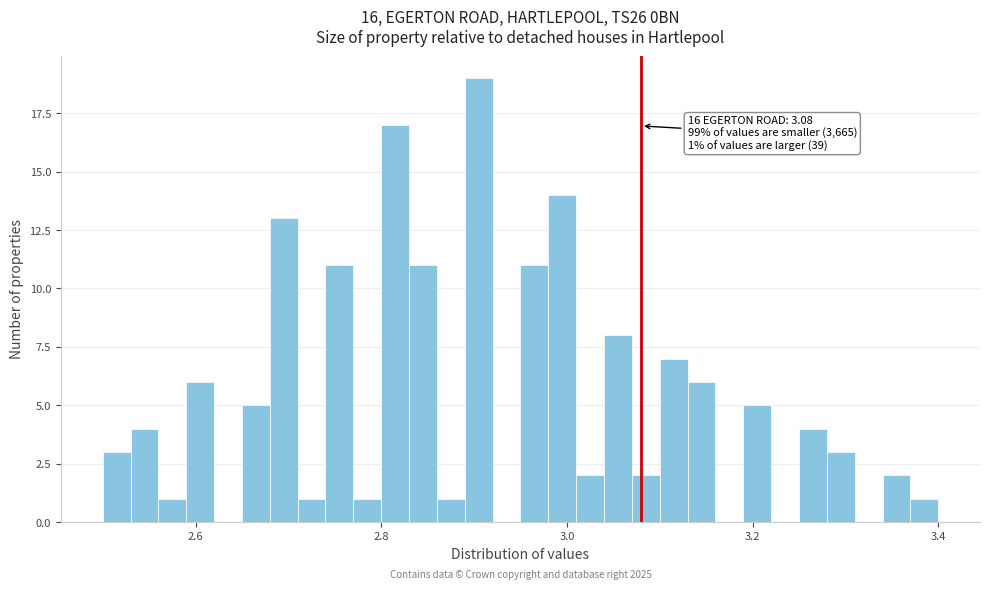

Read against the x-axis, roughly where is the centre of the tallest bar?

2.90